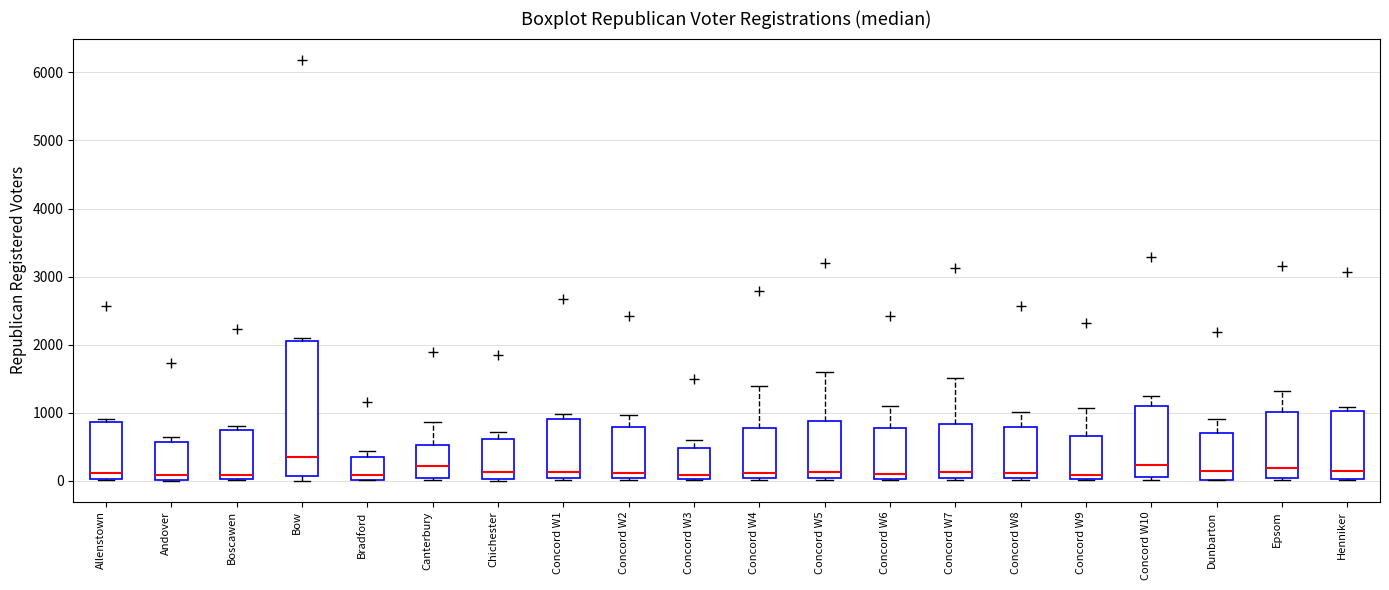

Which box's median line is the highest?

Bow